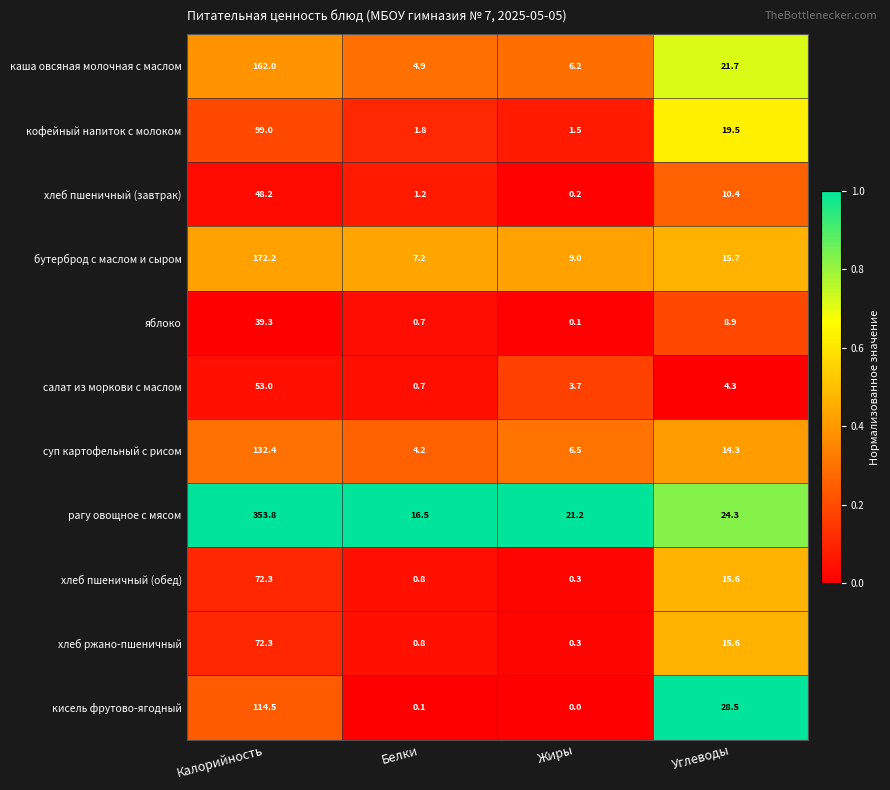

Which series has the largest range (max minus min)?

рагу овощное с мясом